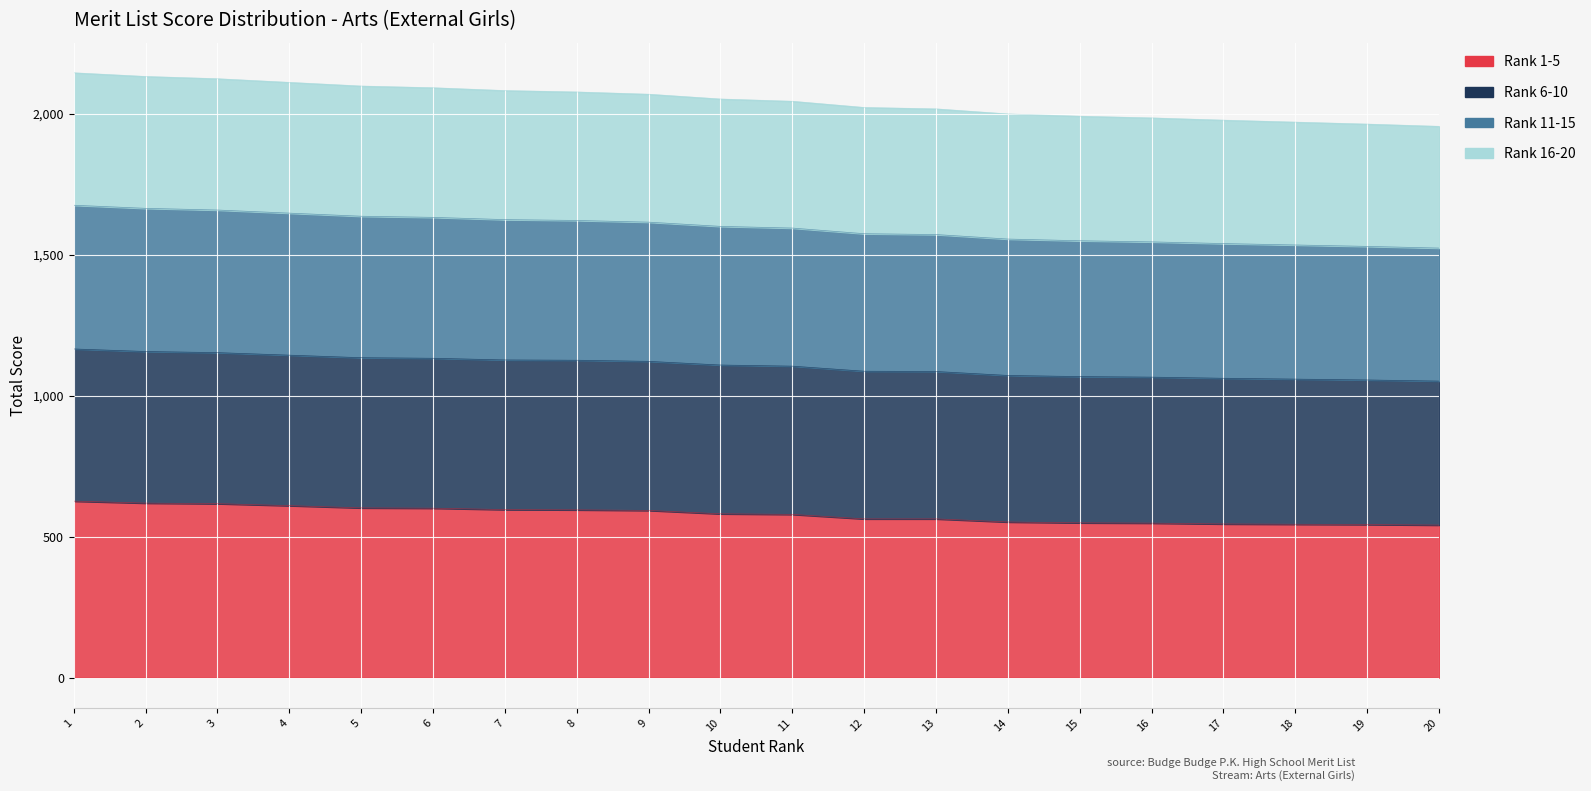

At which label is Rank 1-5 closest to 583?

10